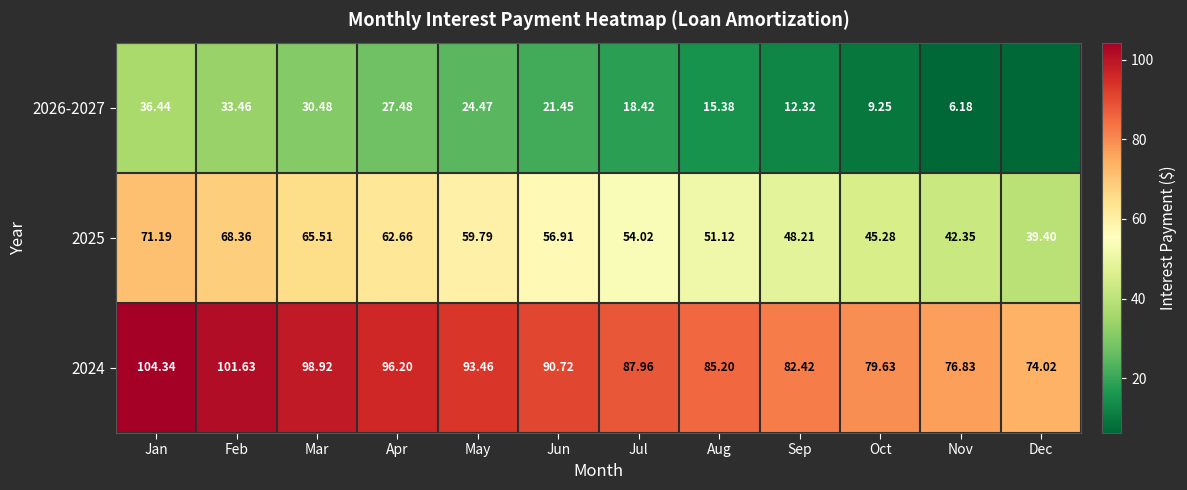

What is the total value across all series at Aug?

151.7